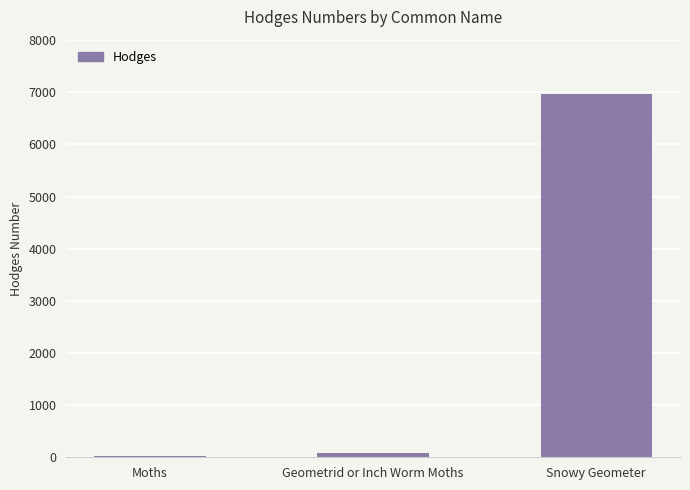

What is the label of the 1st bar from the right?

Snowy Geometer